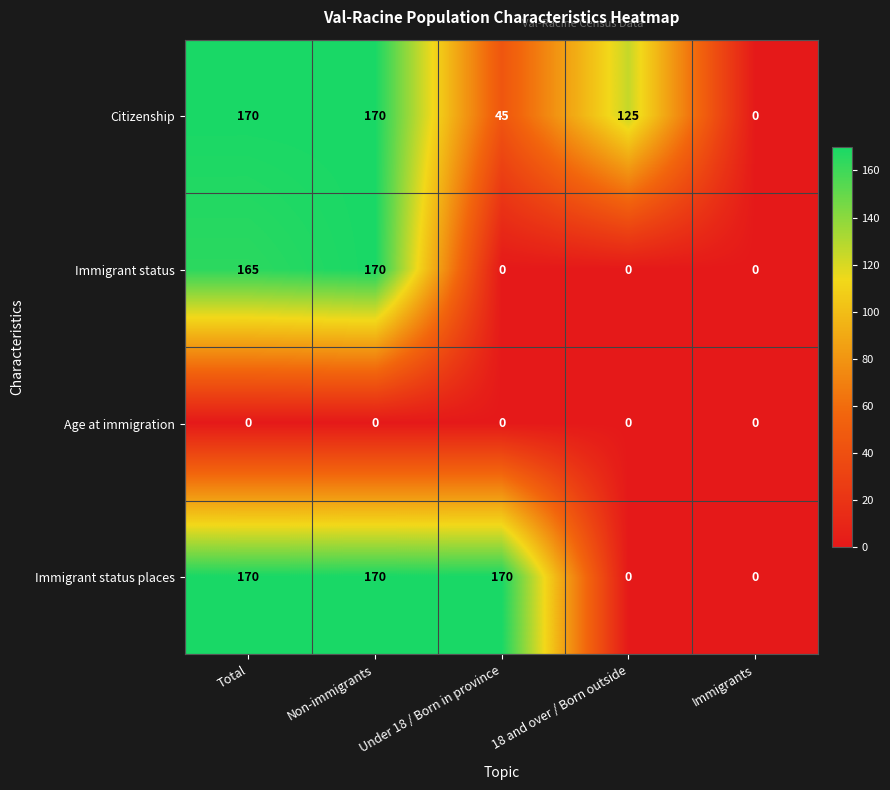

How many categories are shown in the chart?

5